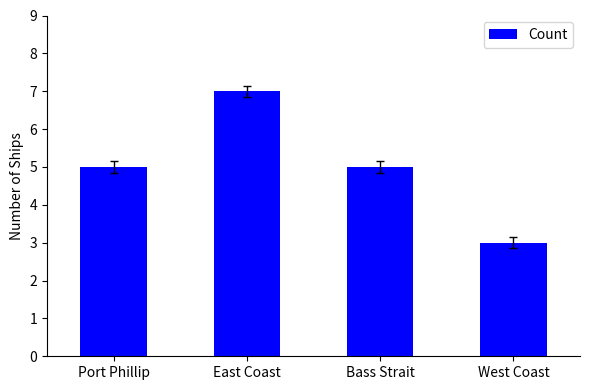

What is the sum of all values?

20